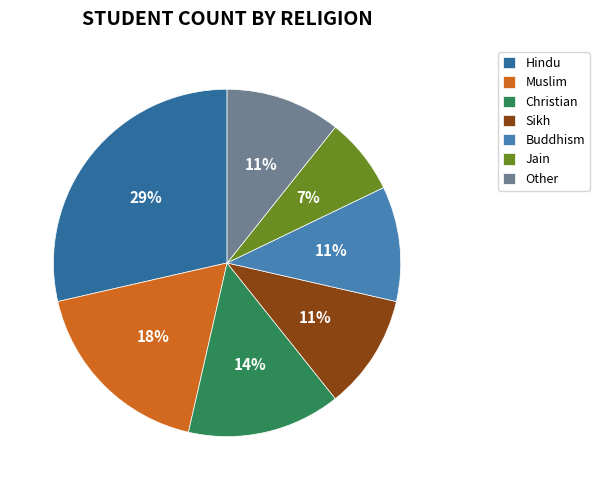

Approximately how many times larger is the value at Christian compared to Buddhism?

1.3